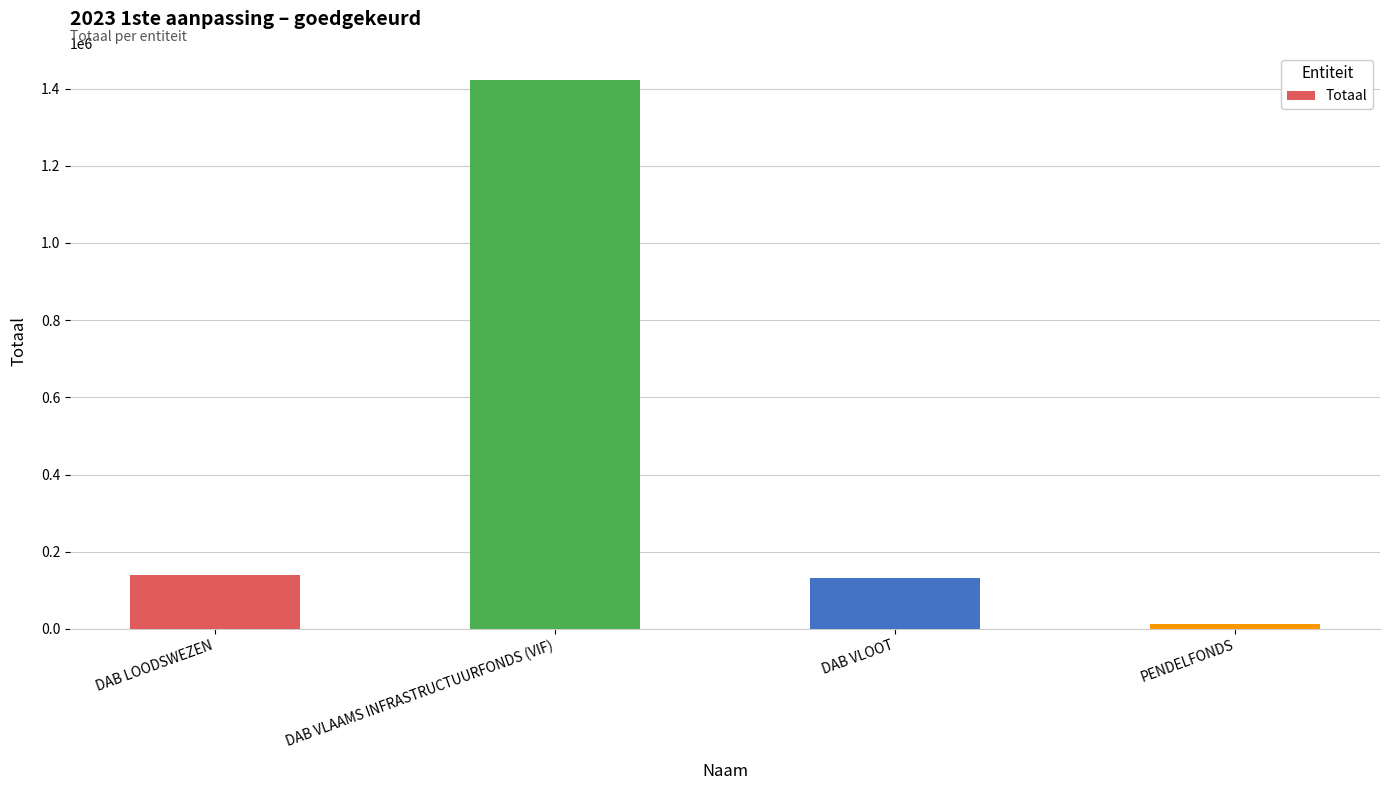

Between DAB VLAAMS INFRASTRUCTUURFONDS (VIF) and PENDELFONDS, which is larger?

DAB VLAAMS INFRASTRUCTUURFONDS (VIF)